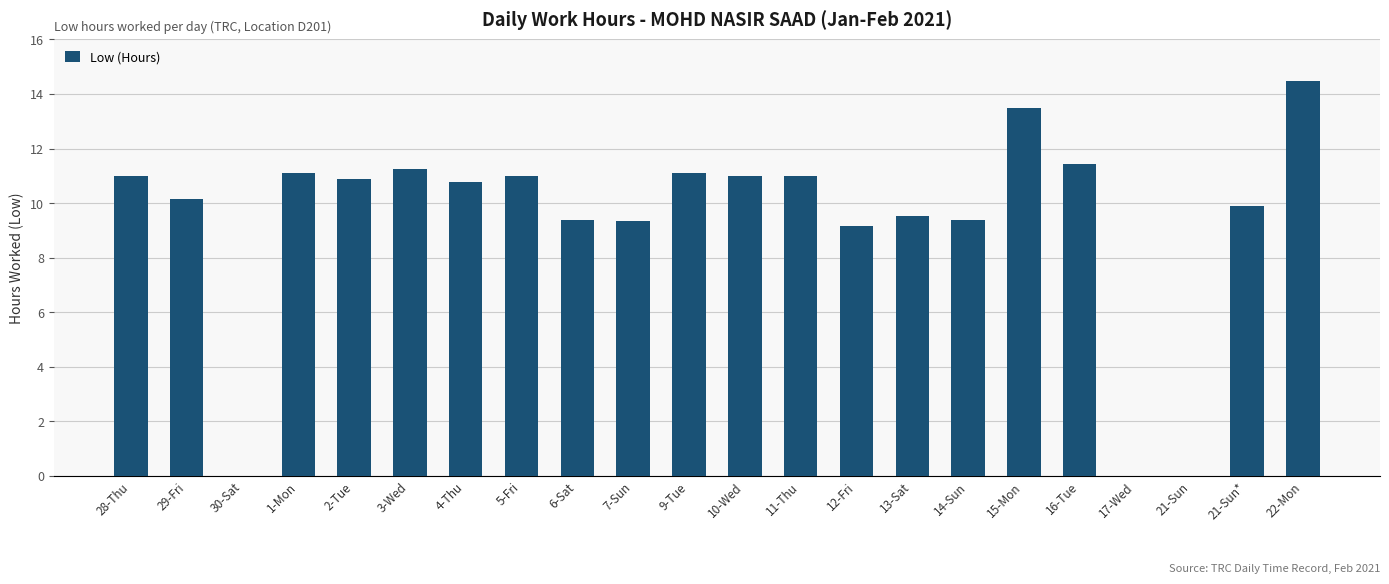

What value does the data have at 7-Sun?

9.3